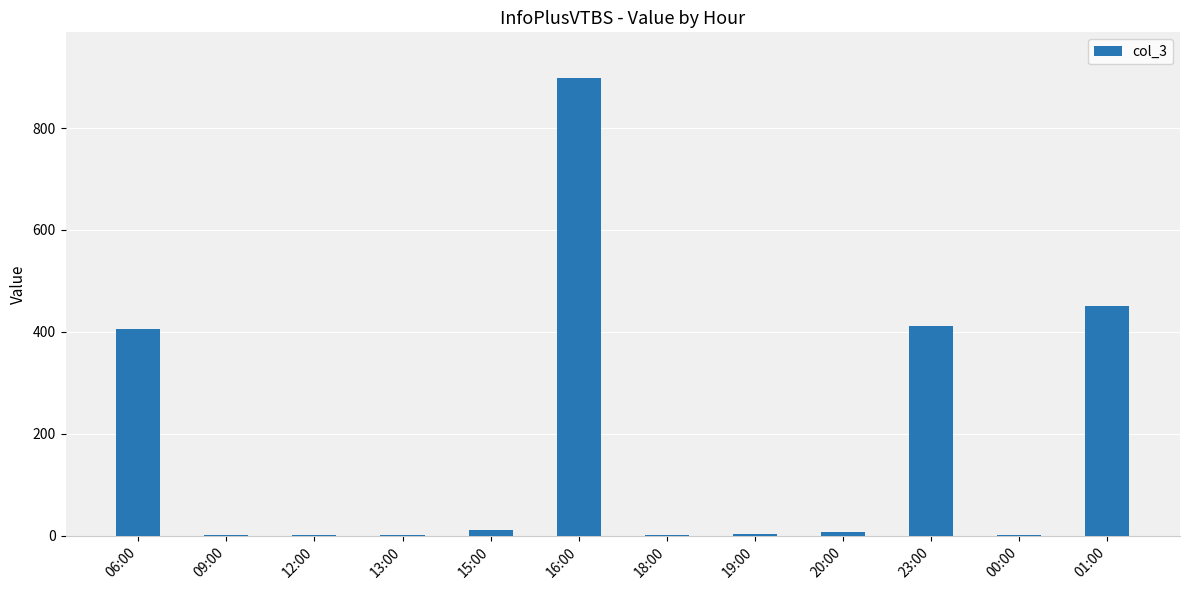

What is the maximum value shown in the chart?

898